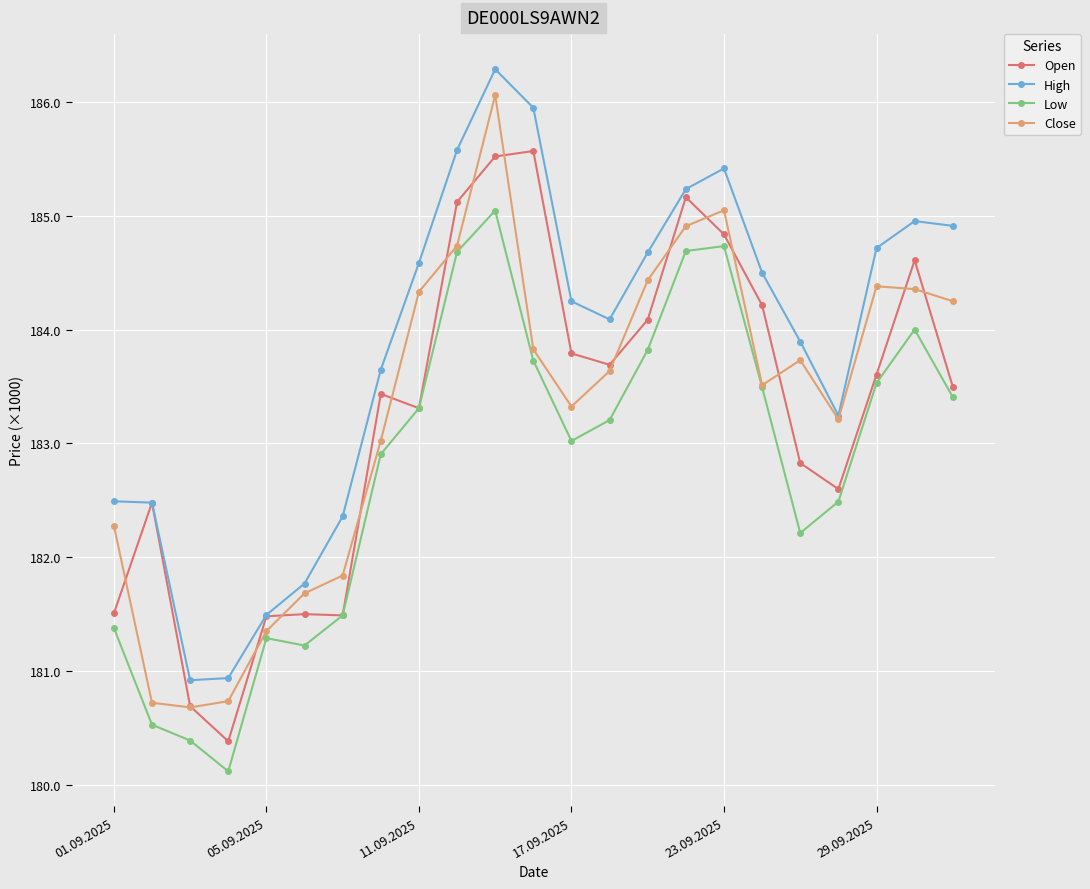

Is this an area chart (filled region under the line)?

No